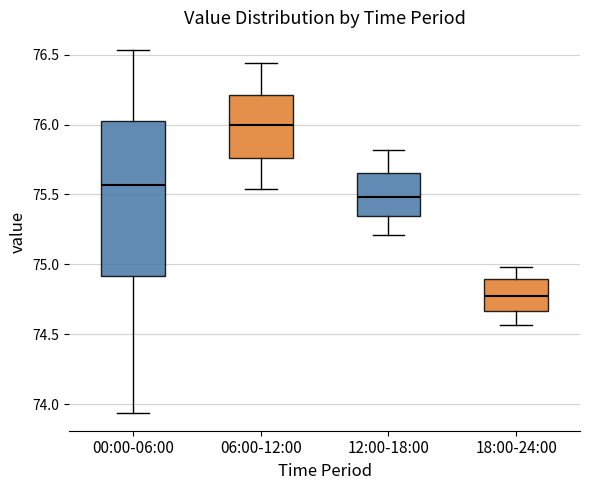

Reading left to right, read every box against the y-axis: the position of its median line, the range the box covers, and the ends of its whiskers. The values are not printed on the chart, so give them approximately, as read against the axis.

00:00-06:00: median 75.55, box 74.90 to 76.05, whiskers 73.95 to 76.55
06:00-12:00: median 76.00, box 75.75 to 76.20, whiskers 75.55 to 76.45
12:00-18:00: median 75.50, box 75.35 to 75.65, whiskers 75.20 to 75.80
18:00-24:00: median 74.80, box 74.65 to 74.90, whiskers 74.55 to 75.00